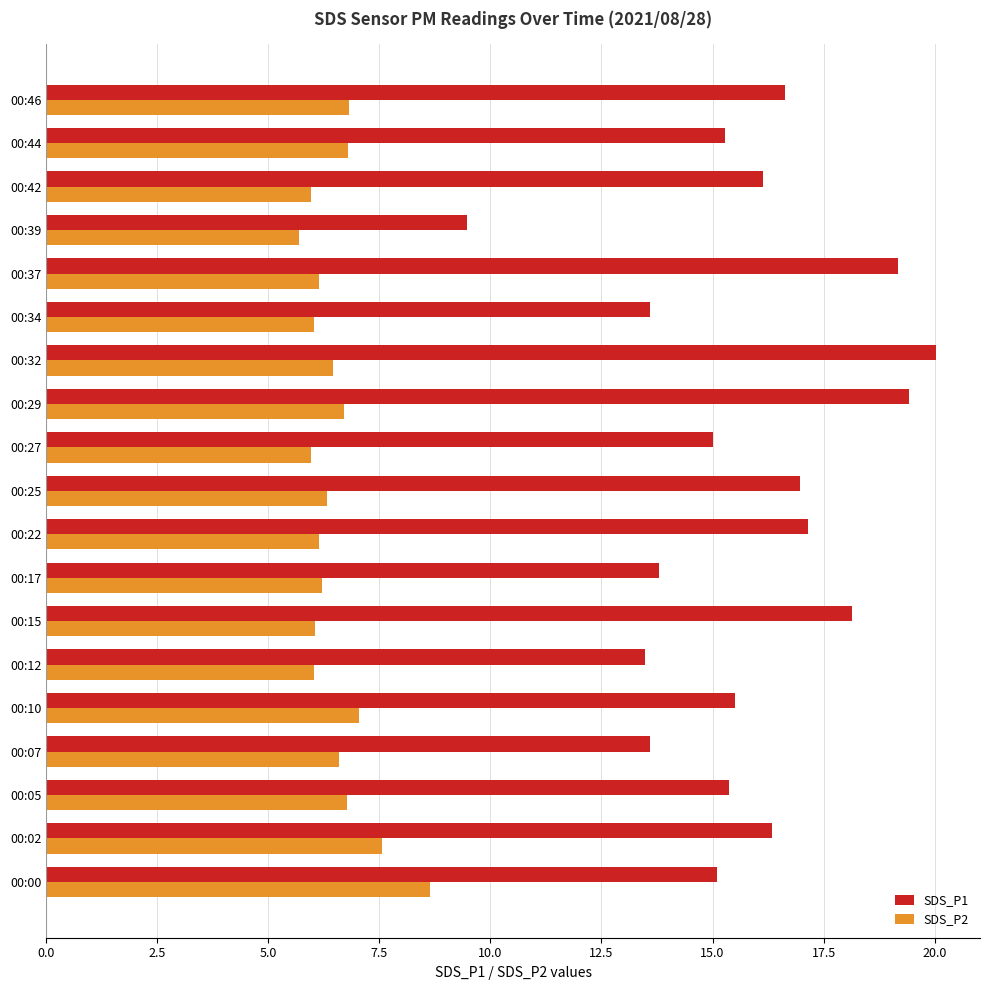

Count the number of categories in the chart.

19